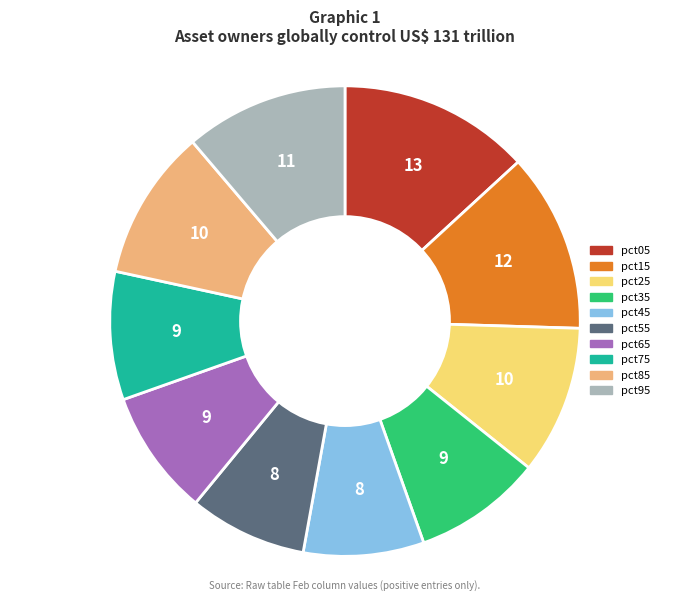

Which slice is the largest?

pct05